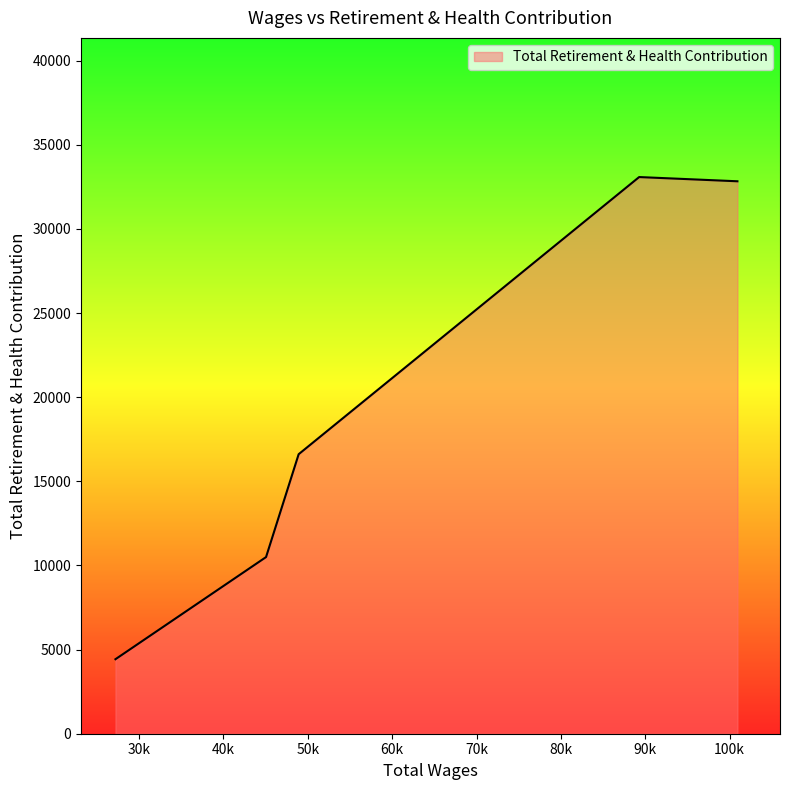

What is the sum of all values?

97455